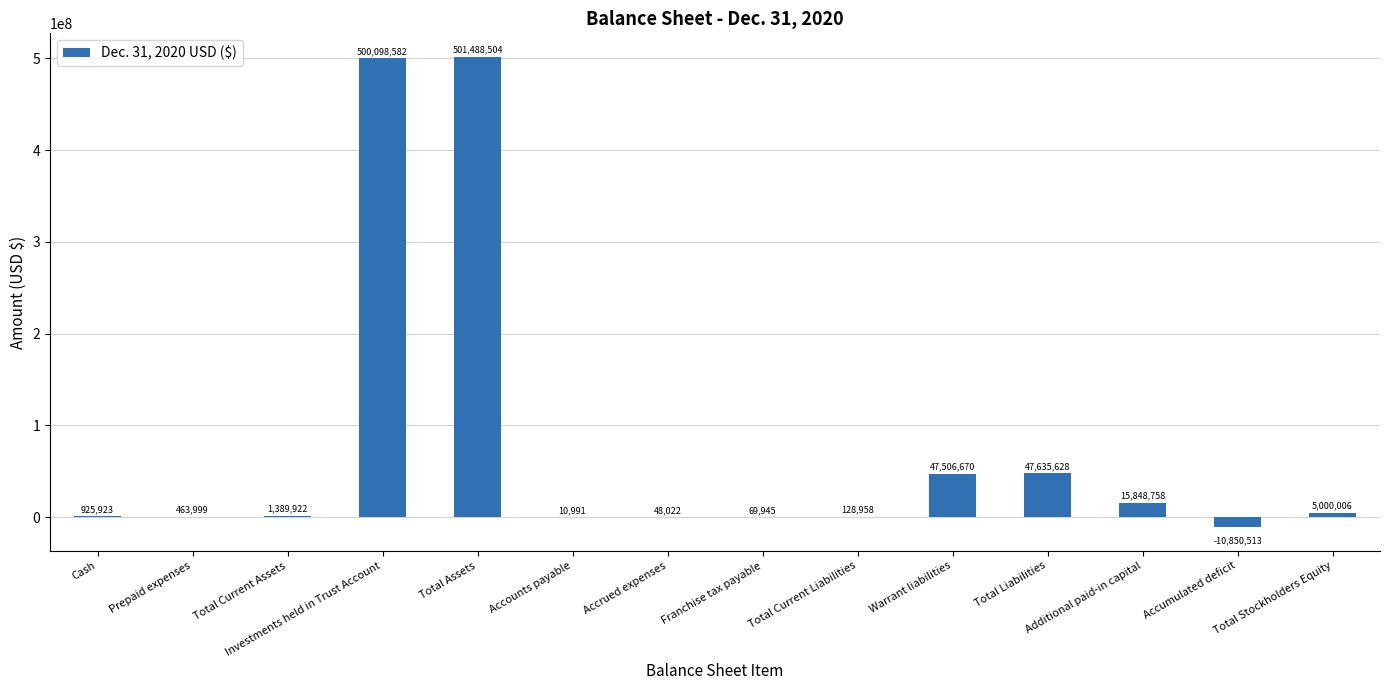

Reading right to left, list all the values displayed in this chart.

5000006	-10850513	15848758	47635628	47506670	128958	69945	48022	10991	501488504	500098582	1389922	463999	925923